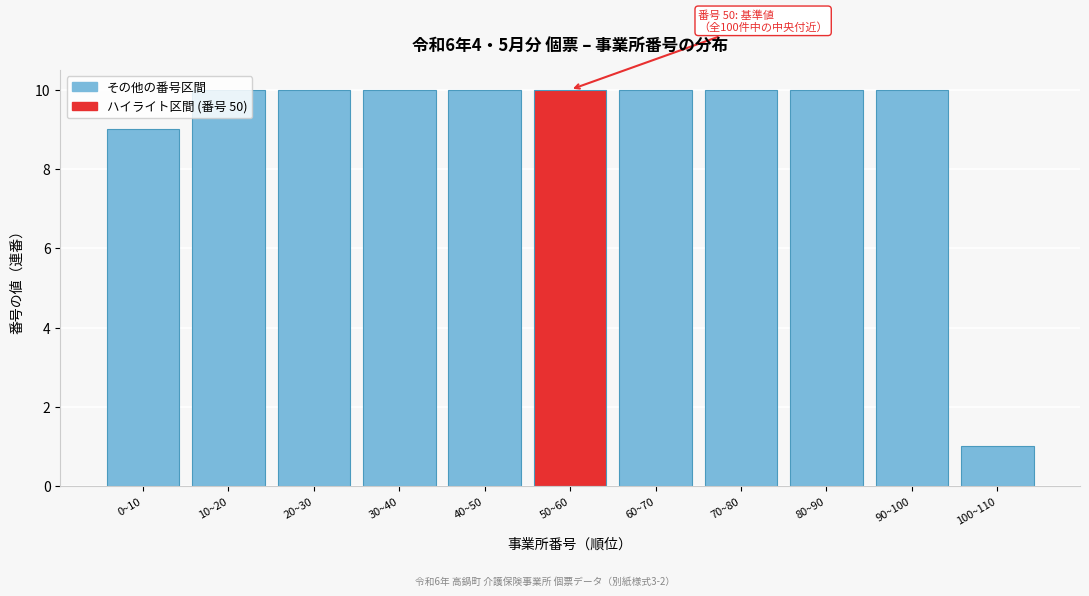

The value at 10~20 is 17. True or false?

False